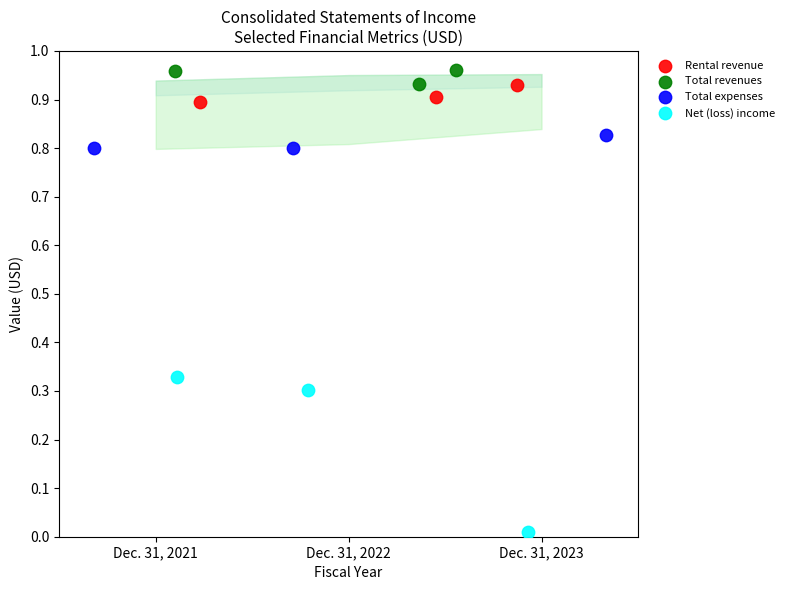

Which series has the widest spread of Y values?

Net (loss) income